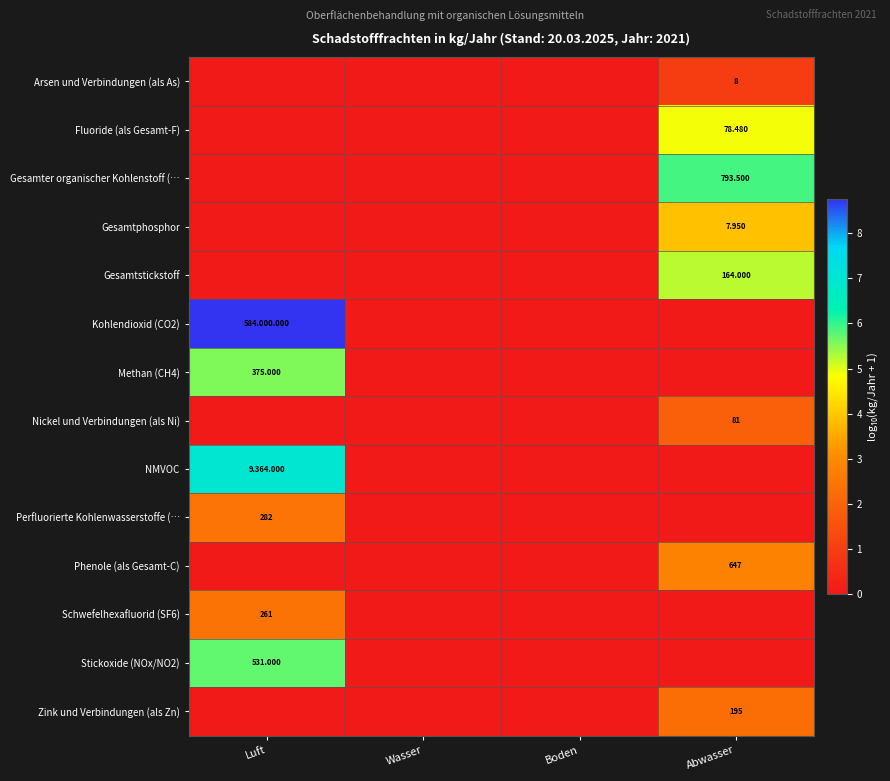

Where is Methan (CH4) nearest to the value 2?

Wasser